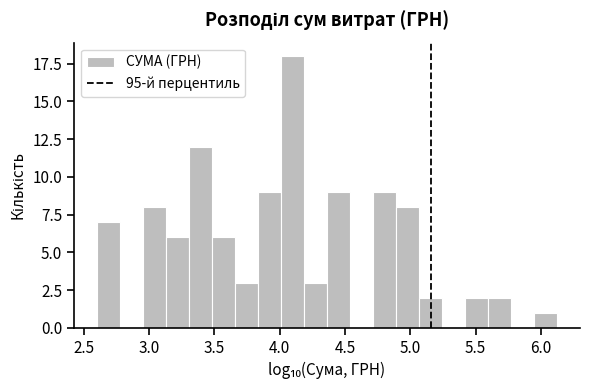

Read against the x-axis, roughly where is the centre of the tallest bar?

4.10